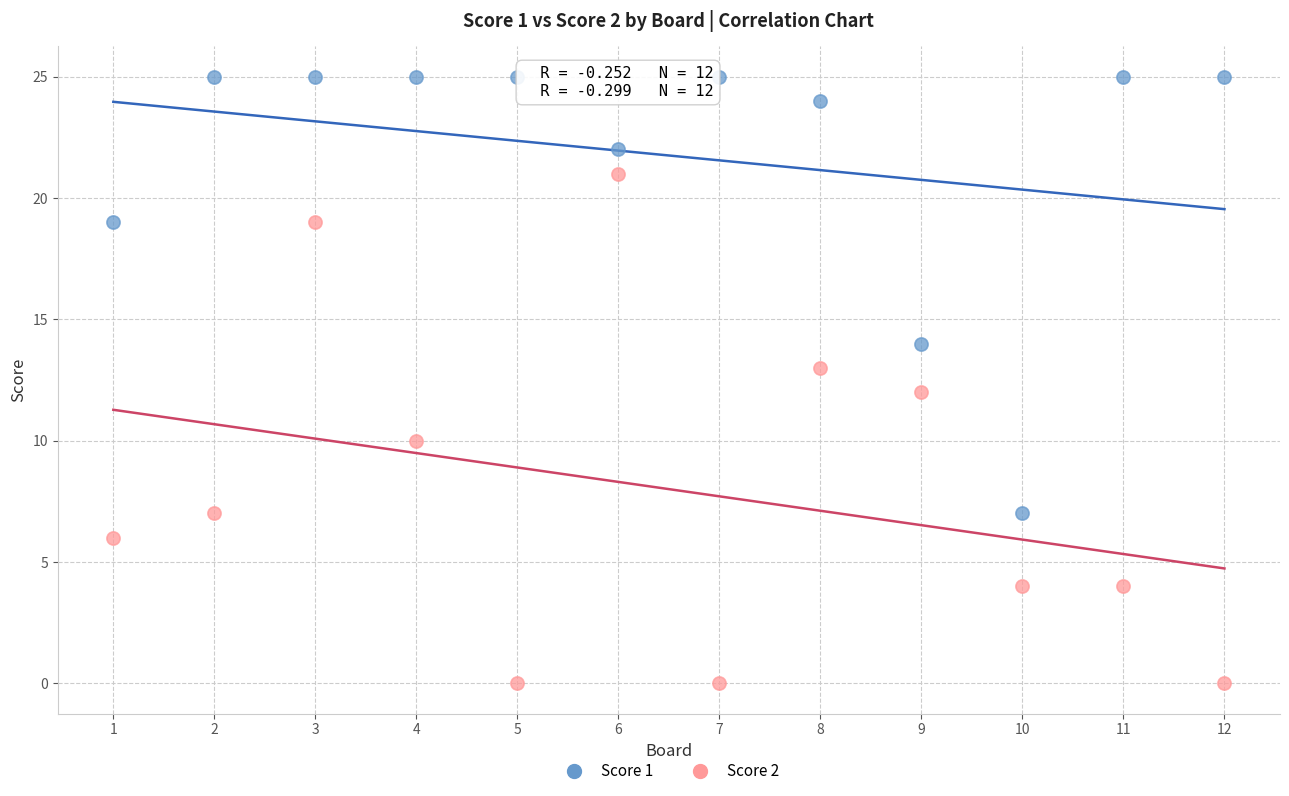

What are all the series names shown in the legend?

Score 1, Score 2